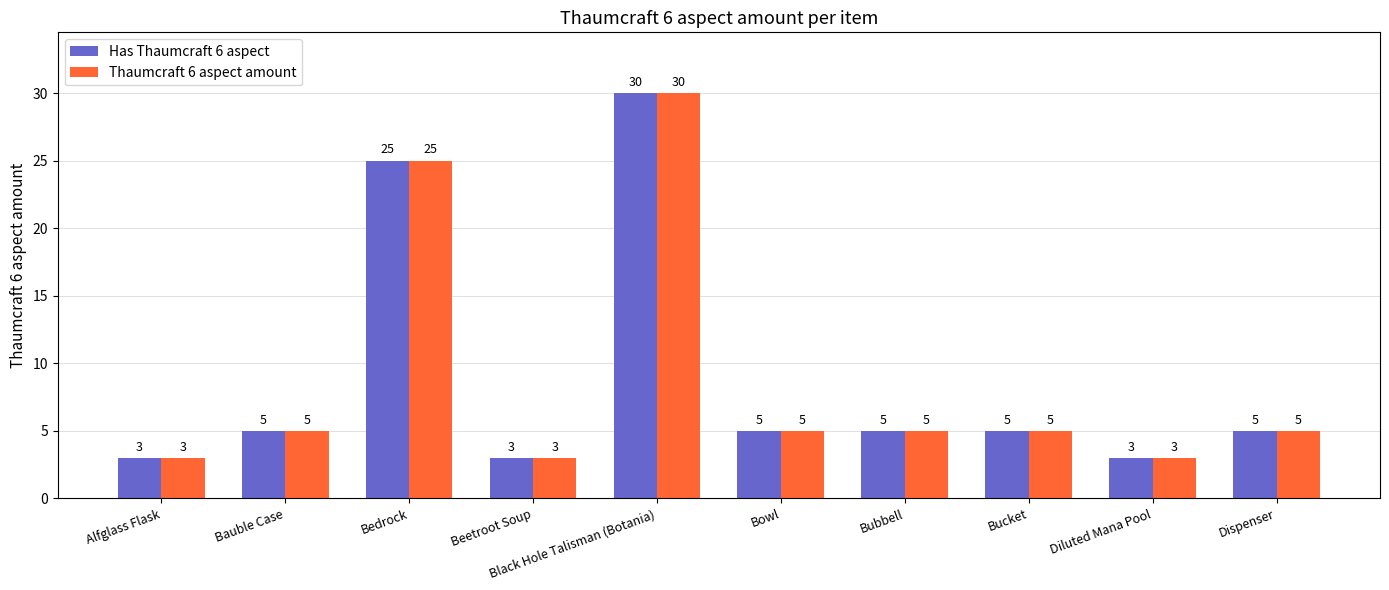

What are all the series names shown in the legend?

Has Thaumcraft 6 aspect, Thaumcraft 6 aspect amount